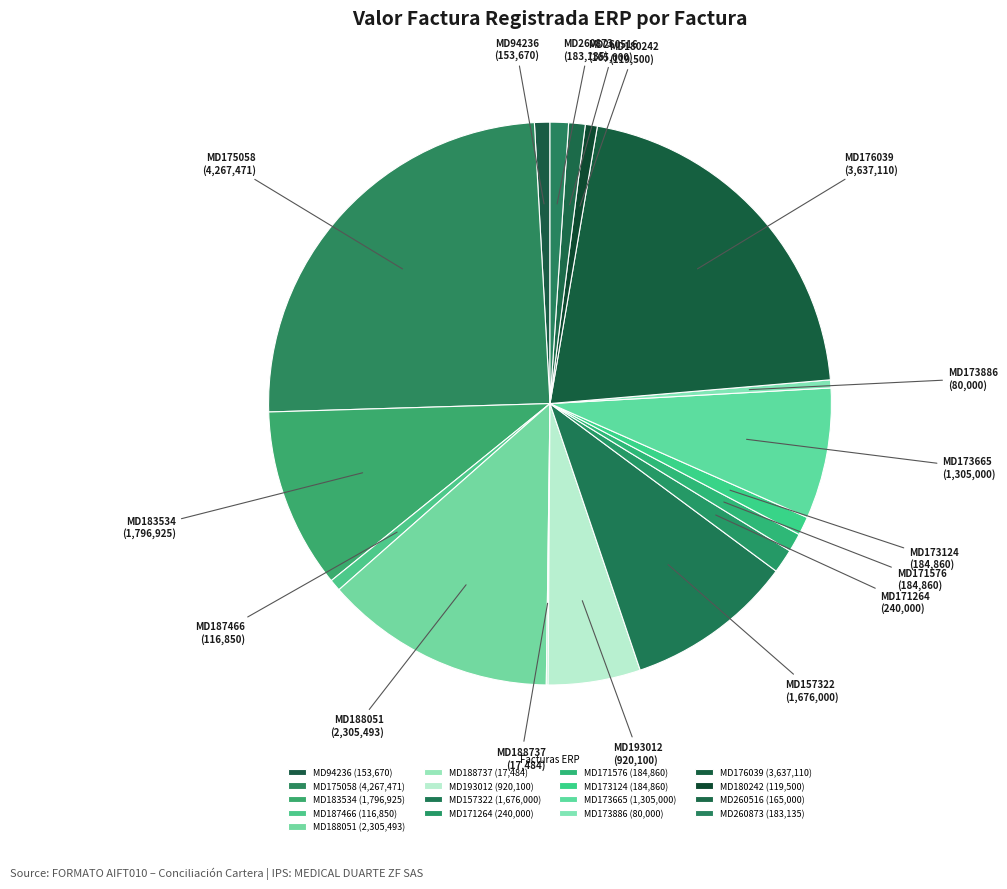

Does any single category account for the majority?

No